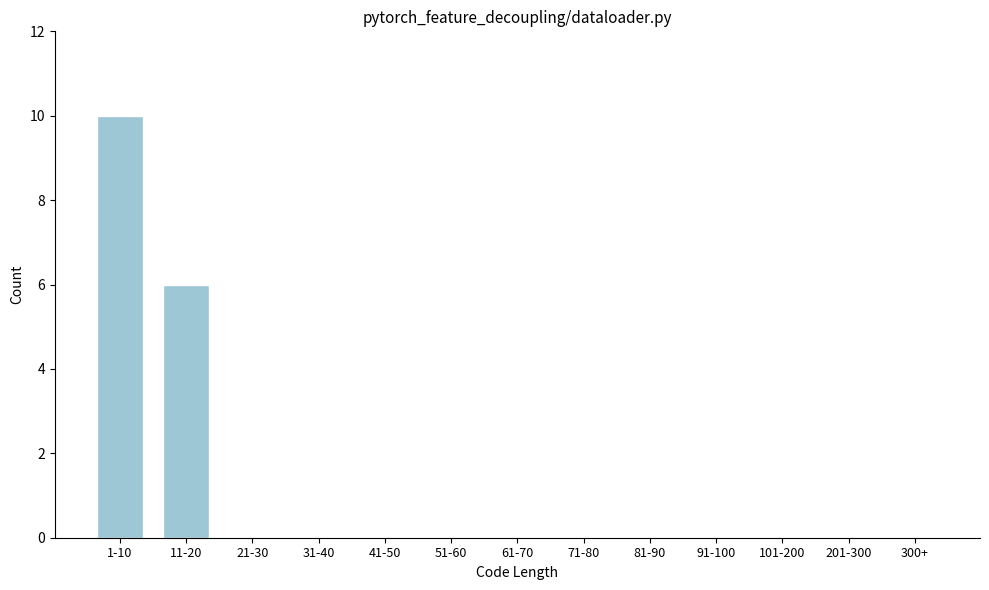

Reading left to right, what are all the values shown in this chart?

1-10=10	11-20=6	21-30=0	31-40=0	41-50=0	51-60=0	61-70=0	71-80=0	81-90=0	91-100=0	101-200=0	201-300=0	300+=0